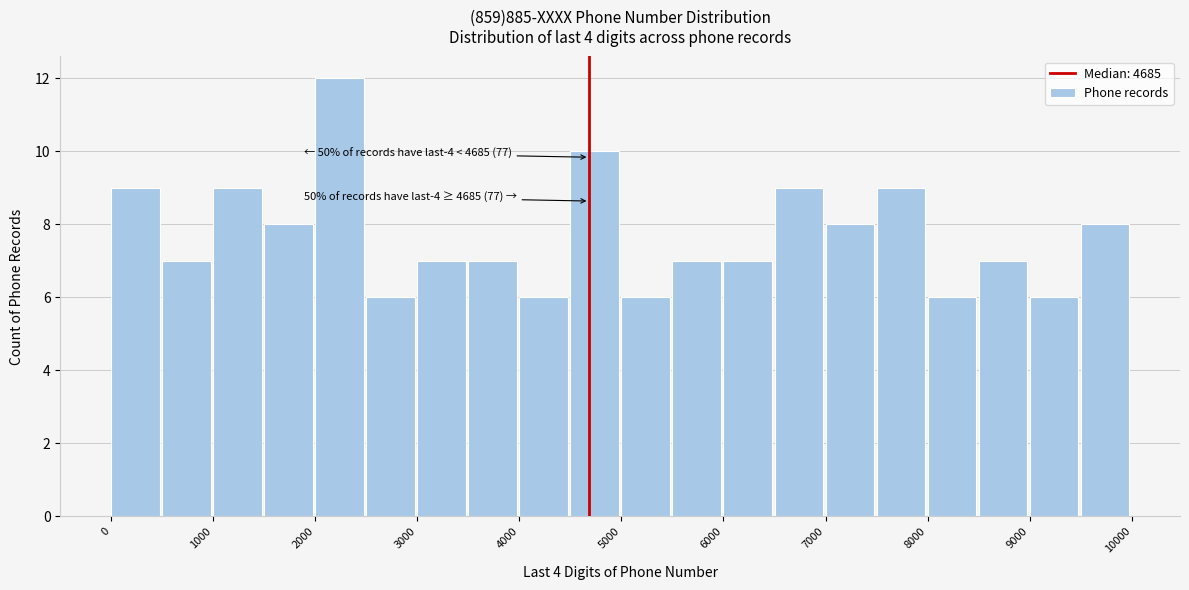

Which range on the x-axis has the tallest bar?

2000 to 2500